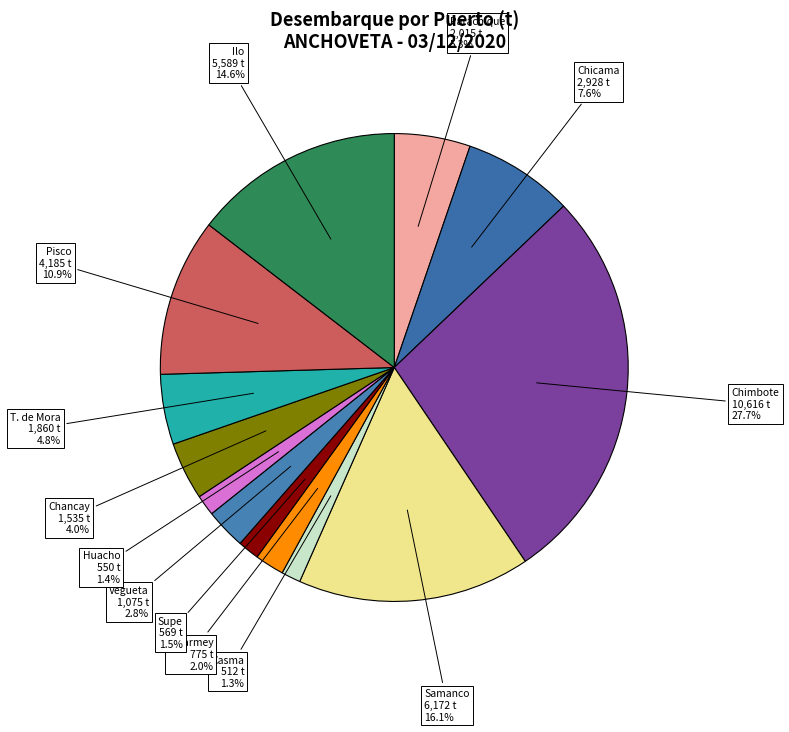

Is there any slice that represents more than half of the pie?

No